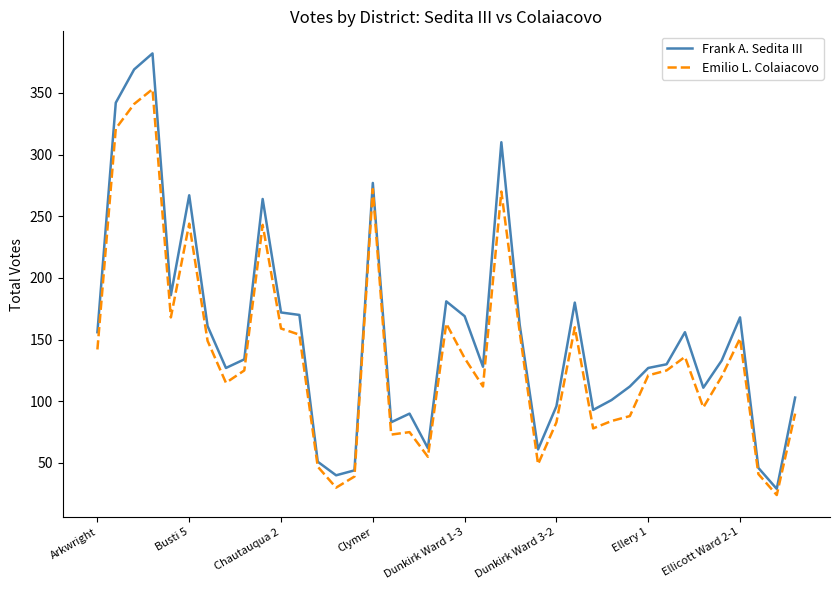

Rank the series by their maximum value, from lowest to highest.

Emilio L. Colaiacovo, Frank A. Sedita III